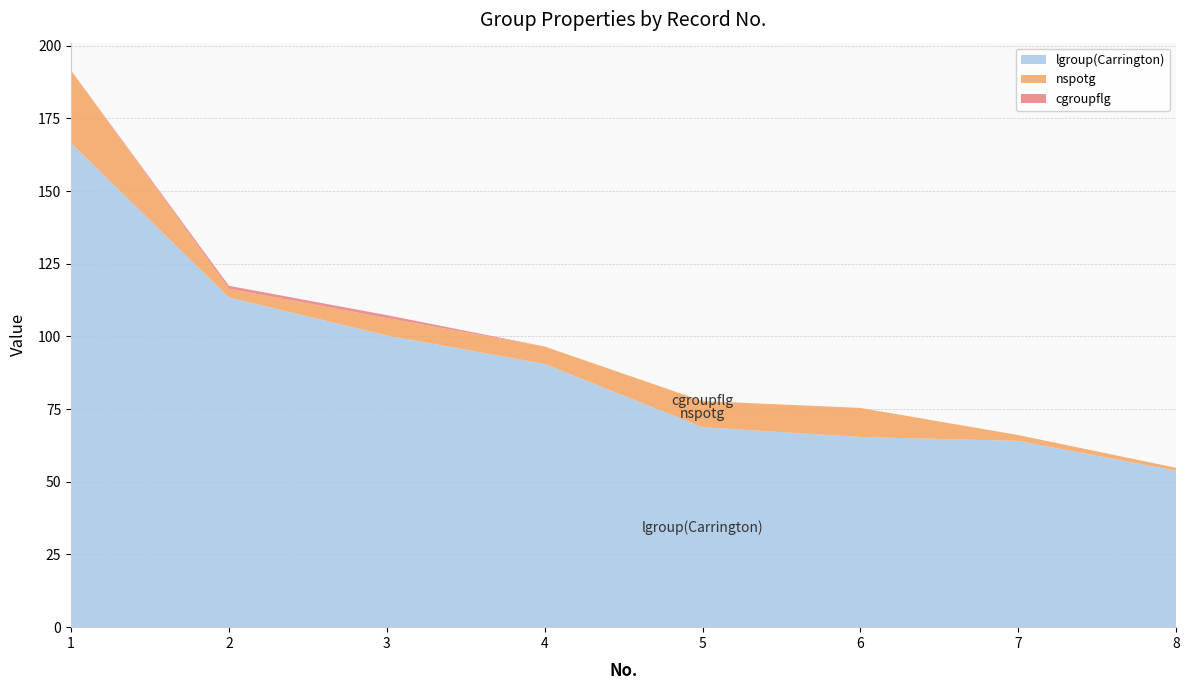

Reading left to right, list all the values displayed in this chart.

lgroup(Carrington): 1=166.4	2=113.4	3=100.3	4=90.5	5=68.8	6=65.4	7=64.1	8=53.8
nspotg: 1=25.0	2=3.0	3=6.0	4=6.0	5=9.0	6=10.0	7=2.0	8=1.0
cgroupflg: 1=0.0	2=1.0	3=1.0	4=0.0	5=0.0	6=0.0	7=0.0	8=0.0